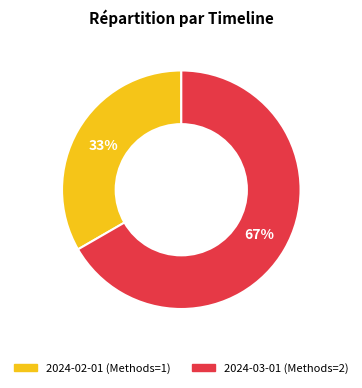

What percentage is the 2024-03-01 slice, to the nearest percent?

67%